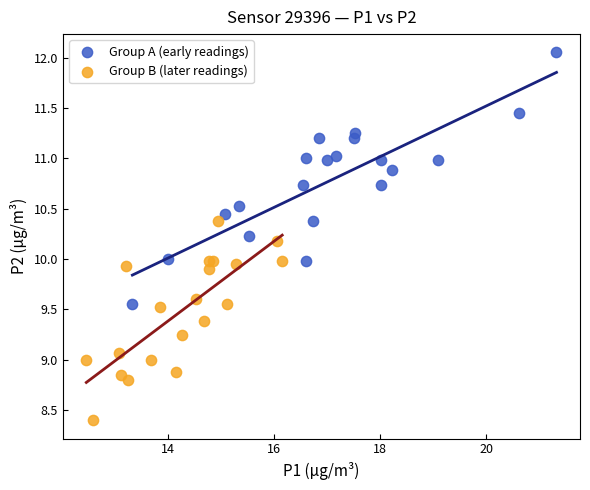

Which series has the widest spread of Y values?

Group A (early readings)